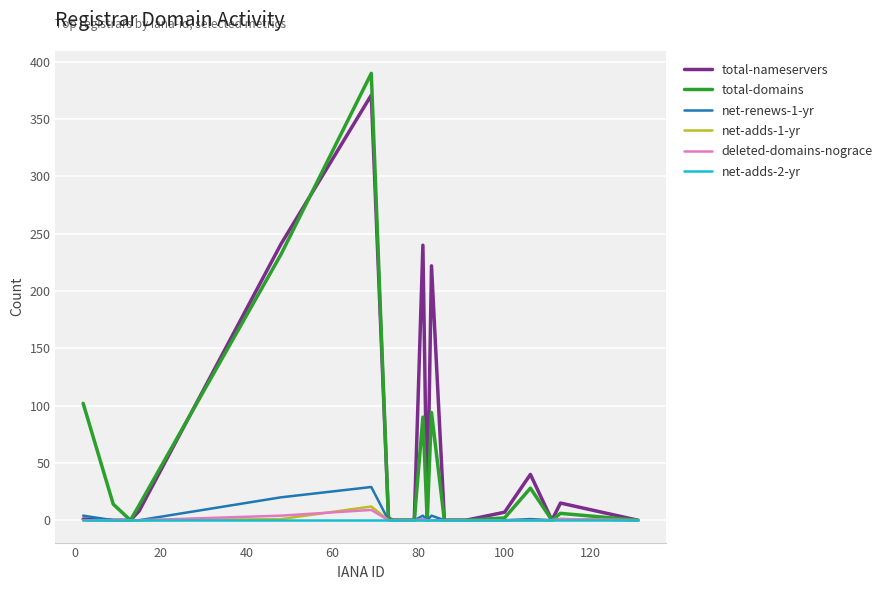

What is the greatest value displayed?

390